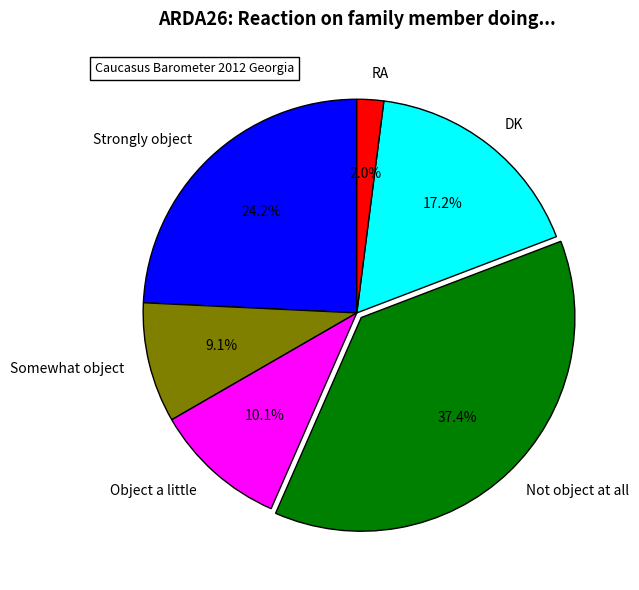

Is the sum of Object a little and DK greater than half?

No